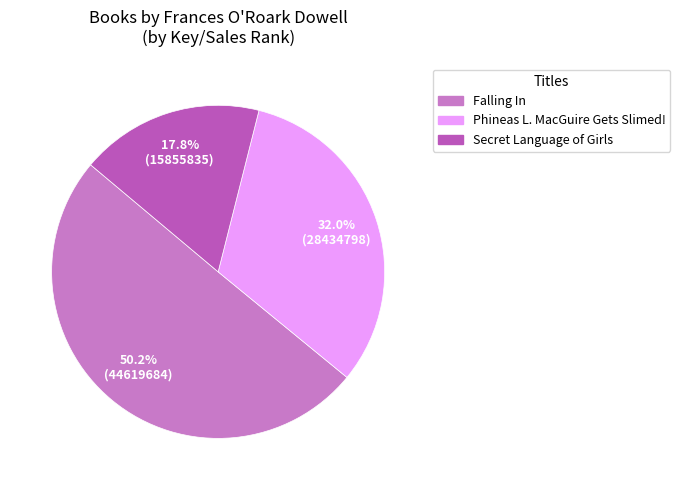

Which category accounts for the majority?

Falling In